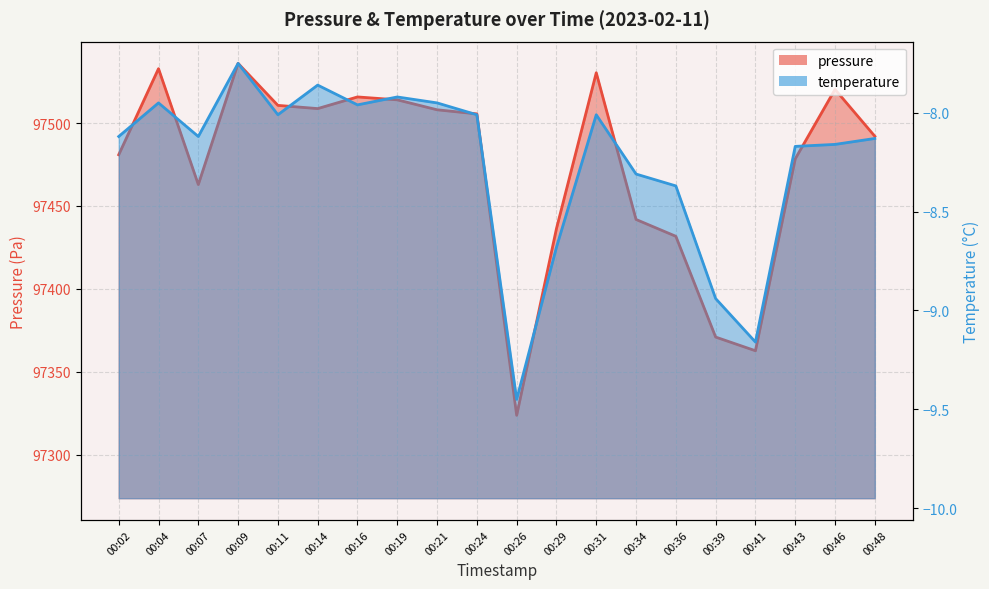

What is the difference between the highest and lowest values at 00:14?

97516.6